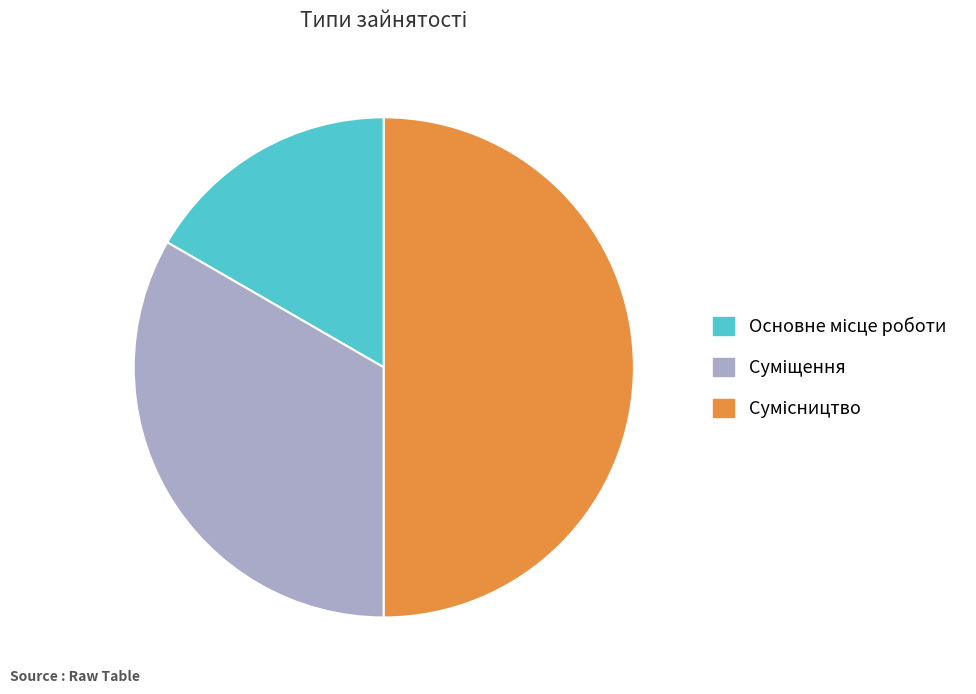

To the nearest percent, what is the average slice percentage?

33%